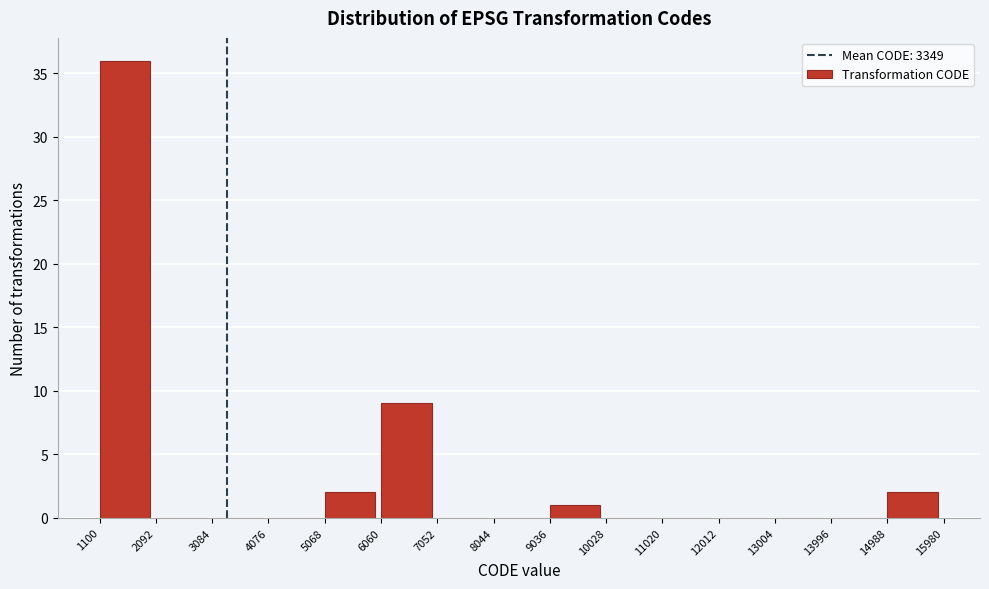

How tall is the bar that spans 1100 to 2092 on the x-axis? The values are not printed on the chart, so give them approximately, as read against the axis.

36